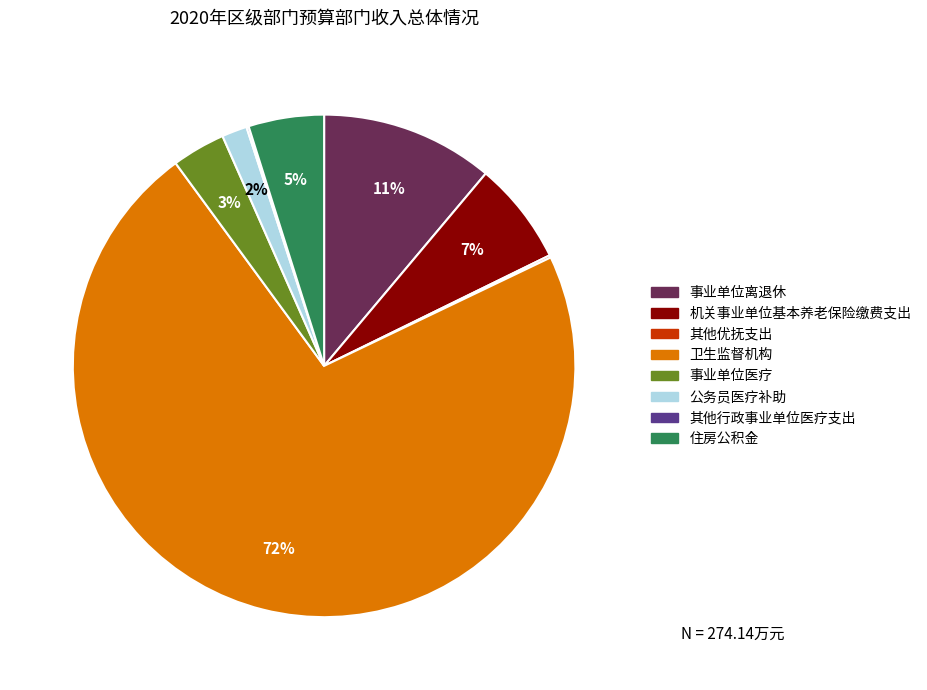

To the nearest percent, what is the difference between the largest and smallest slice percentages?

72%